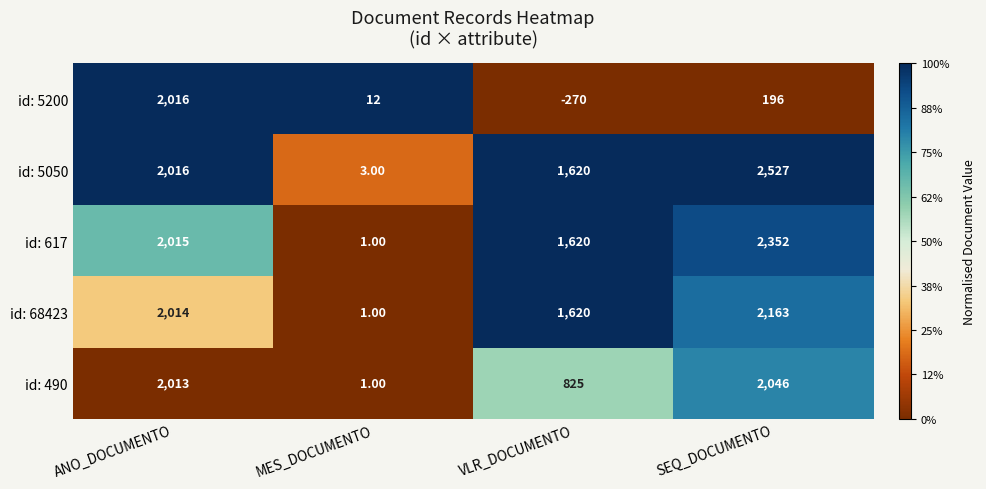

Which series has the largest range (max minus min)?

id: 5050